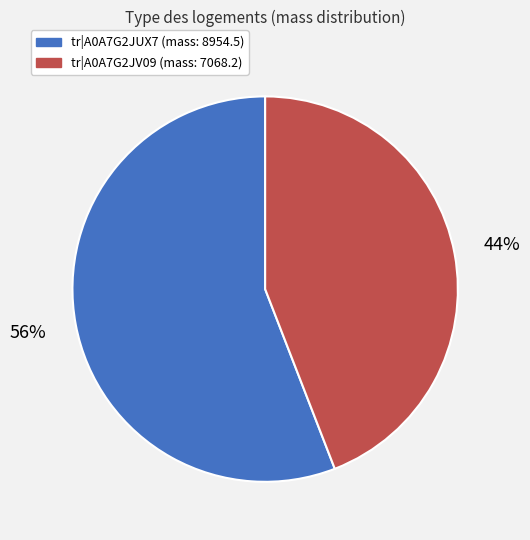

How many segments does this pie chart have?

2